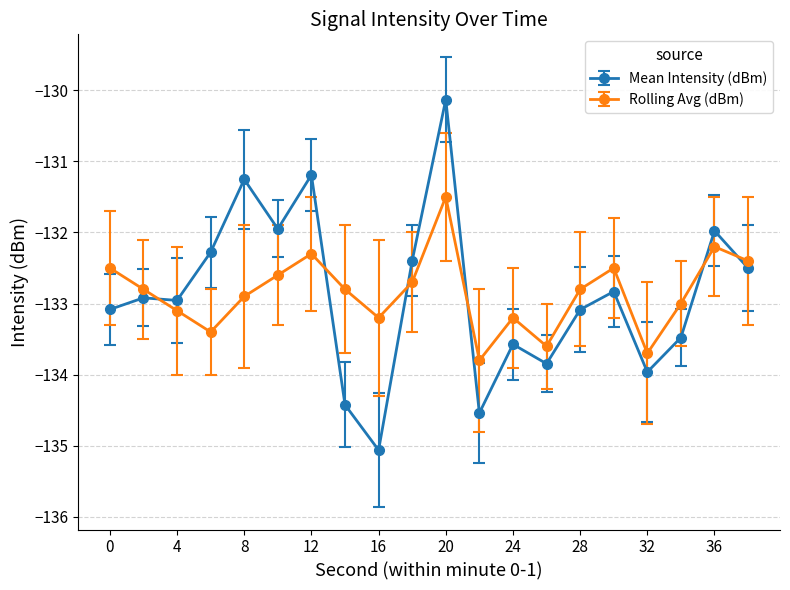

What is the value of the Rolling Avg (dBm) point at the 12th from the left?

-133.8